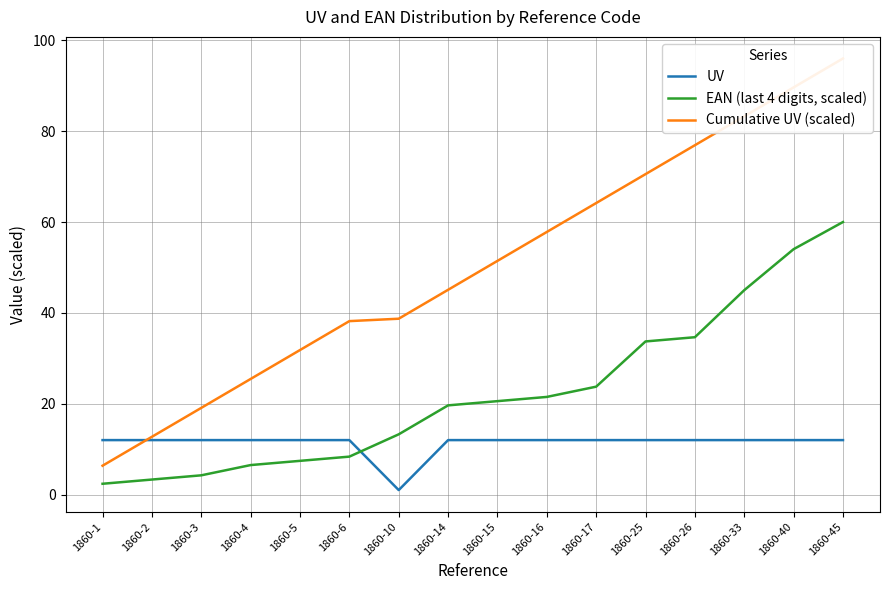

What is the approximate value of UV at 1860-2?

12.0